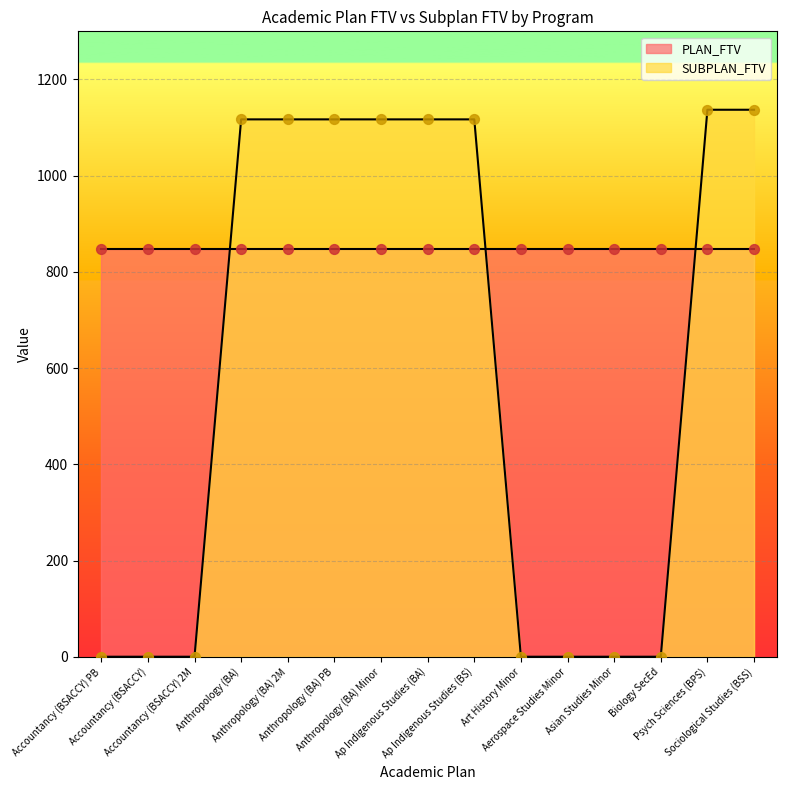

What is the change in value from Ap Indigenous Studies (BA) to Psych Sciences (BPS)?

+20